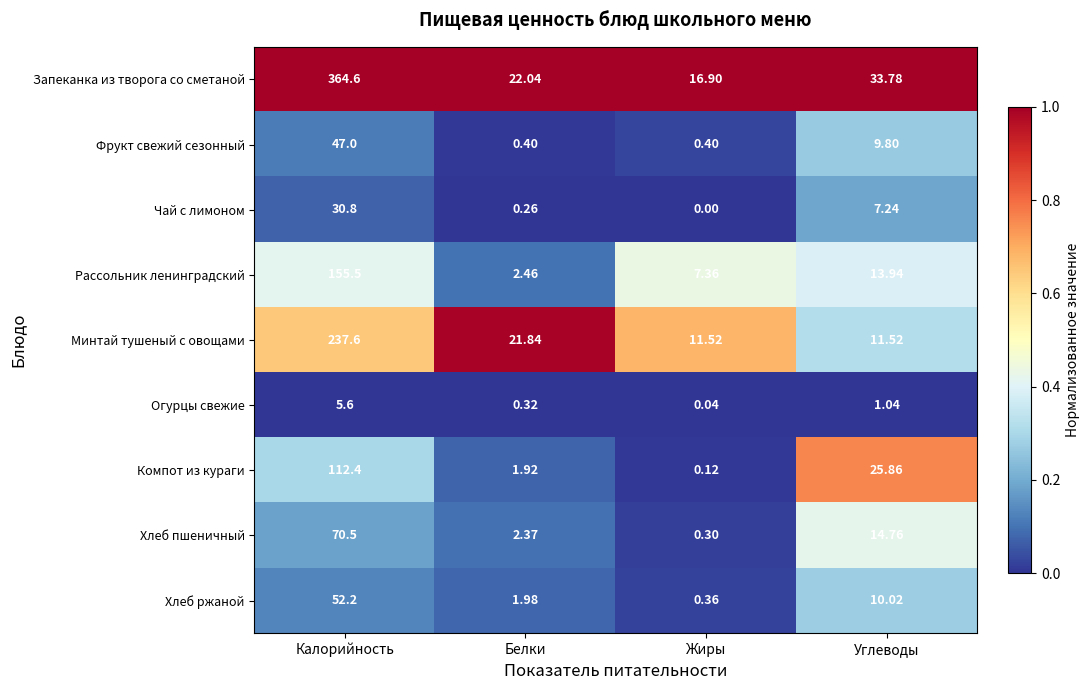

At which label is Хлеб пшеничный closest to 35?

Углеводы